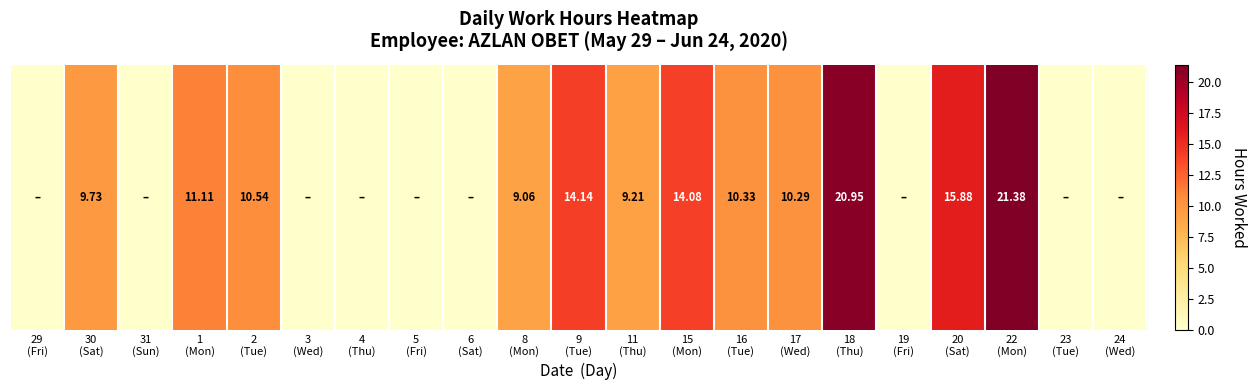

Reading left to right, transcribe all the data shown in this chart.

29
(Fri)=0.0	30
(Sat)=9.7	31
(Sun)=0.0	1
(Mon)=11.1	2
(Tue)=10.5	3
(Wed)=0.0	4
(Thu)=0.0	5
(Fri)=0.0	6
(Sat)=0.0	8
(Mon)=9.1	9
(Tue)=14.1	11
(Thu)=9.2	15
(Mon)=14.1	16
(Tue)=10.3	17
(Wed)=10.3	18
(Thu)=20.9	19
(Fri)=0.0	20
(Sat)=15.9	22
(Mon)=21.4	23
(Tue)=0.0	24
(Wed)=0.0